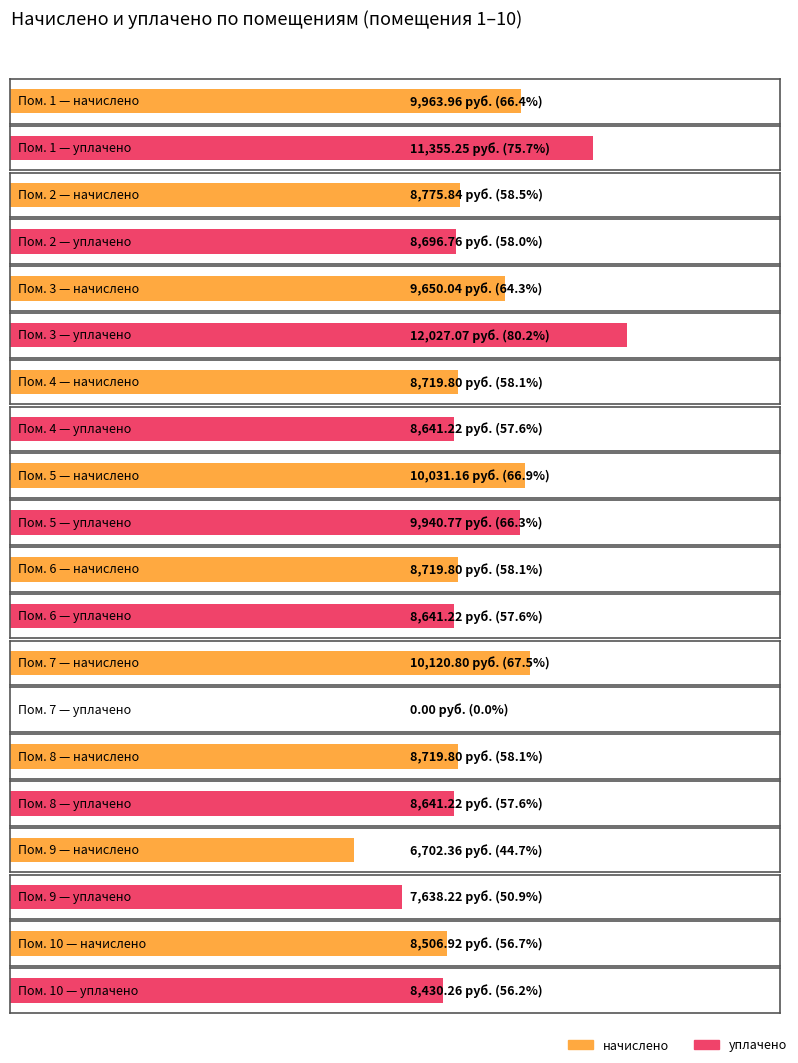

What is the total value across all series at 2?

17472.6